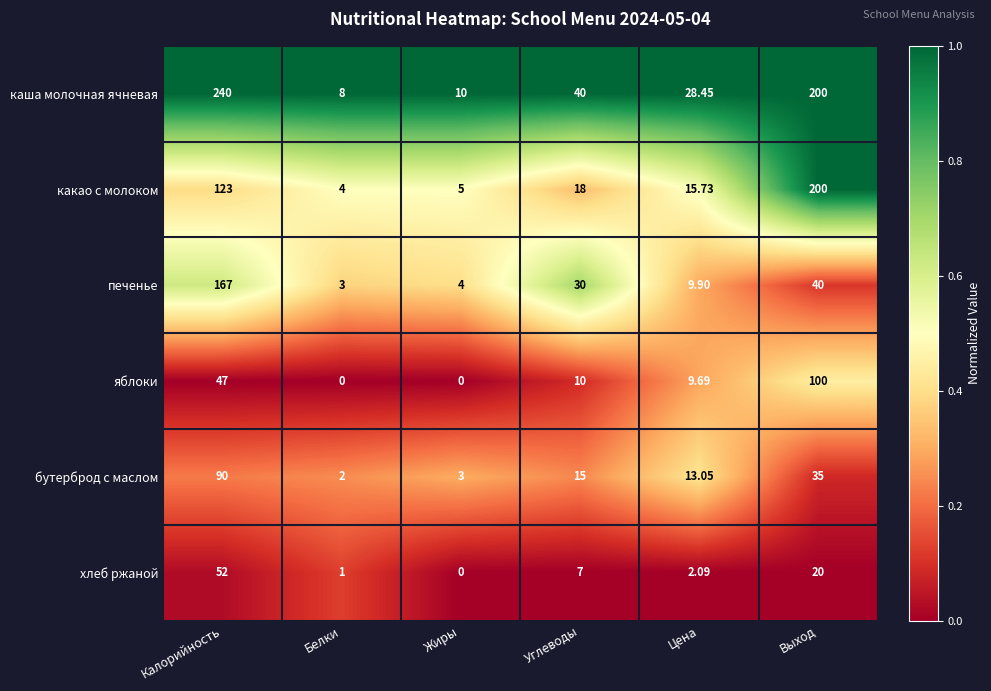

Rank the series by their maximum value, from highest to lowest.

каша молочная ячневая, какао с молоком, печенье, яблоки, бутерброд с маслом, хлеб ржаной